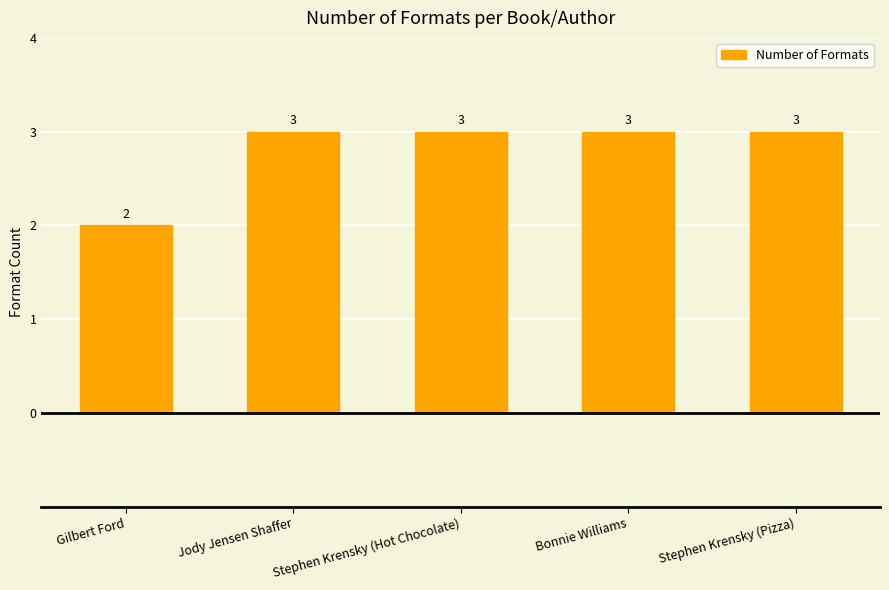

What is the smallest value displayed?

2